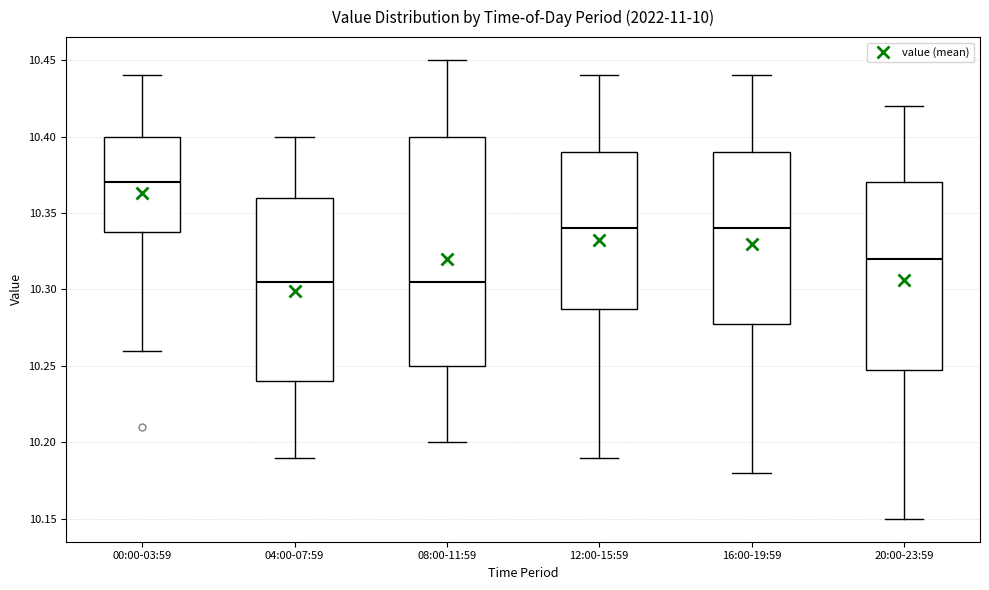

Which box is the tallest, from its lower edge to its upper edge?

08:00-11:59